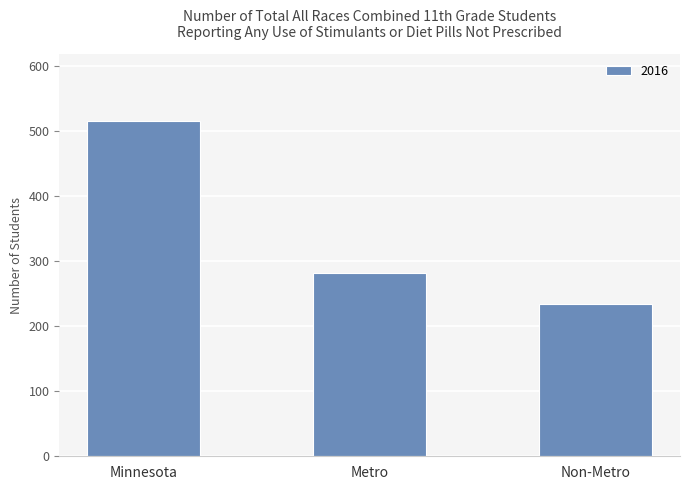

Are the bars grouped side by side (vs. stacked)?

No